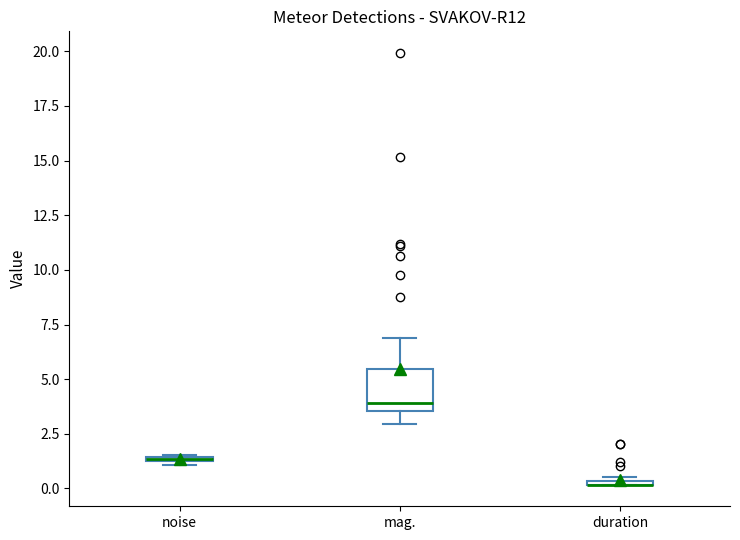

Which box is the tallest, from its lower edge to its upper edge?

mag.